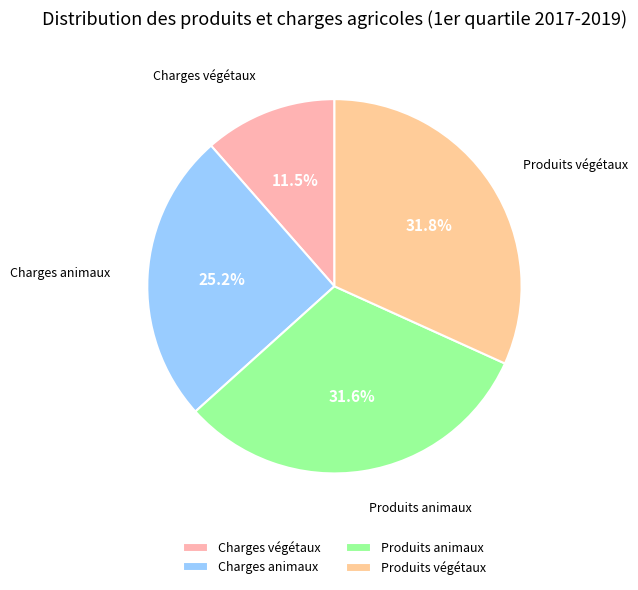

Which slice is the smallest?

Charges végétaux